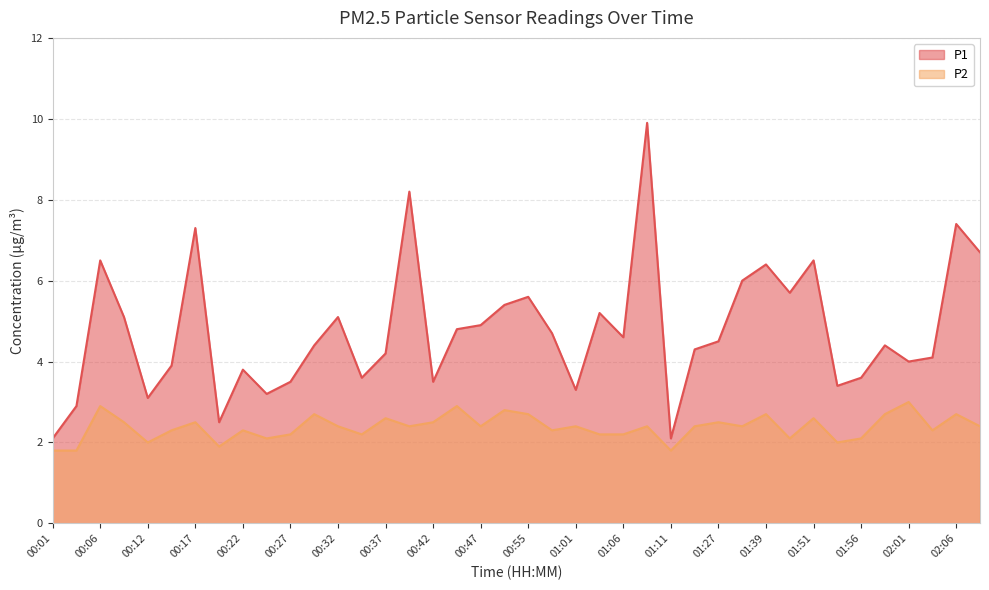

What is the sum of all P2 values?

95.1